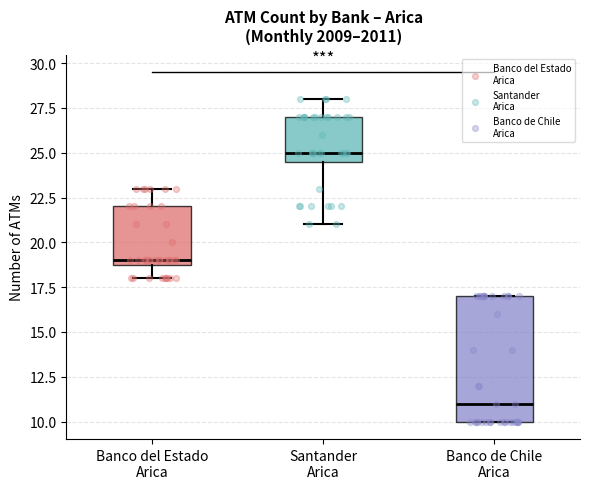

Which box has the highest median line?

Santander Arica